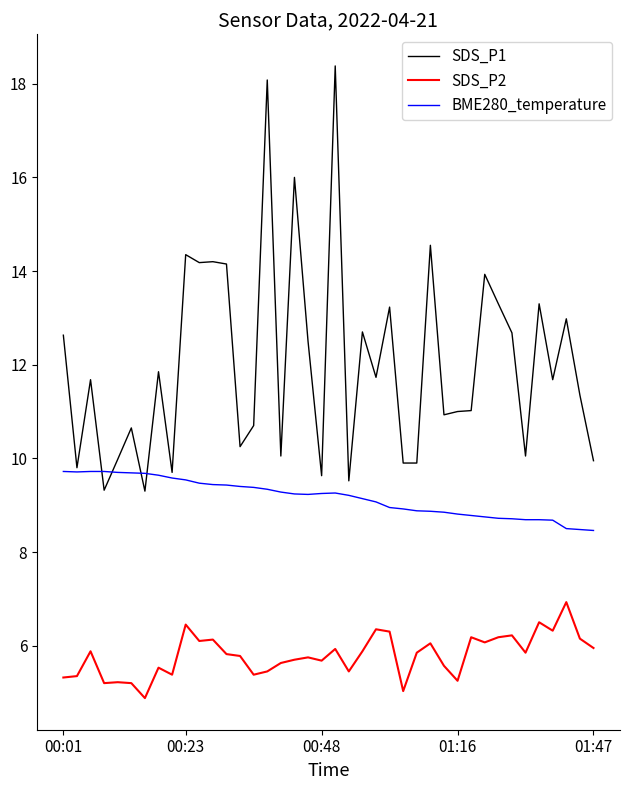

List the series in order of their peak value, highest first.

SDS_P1, BME280_temperature, SDS_P2